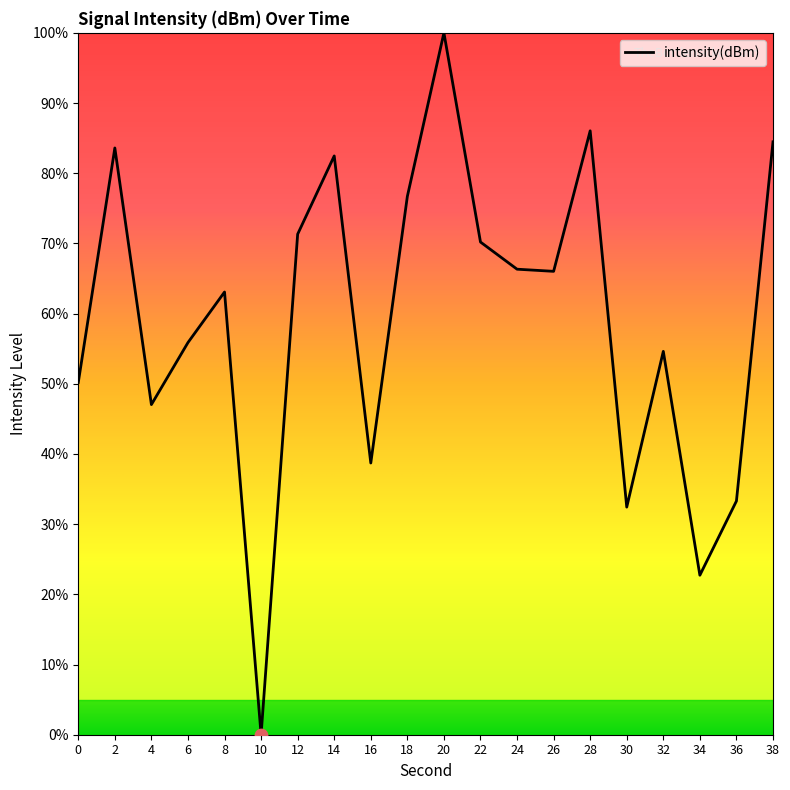

Between 30 and 36, which is larger?

36